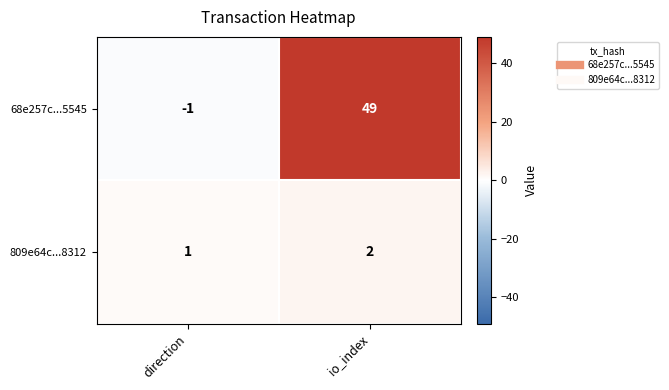

The 809e64c...8312 series shows 2 at io_index. True or false?

True